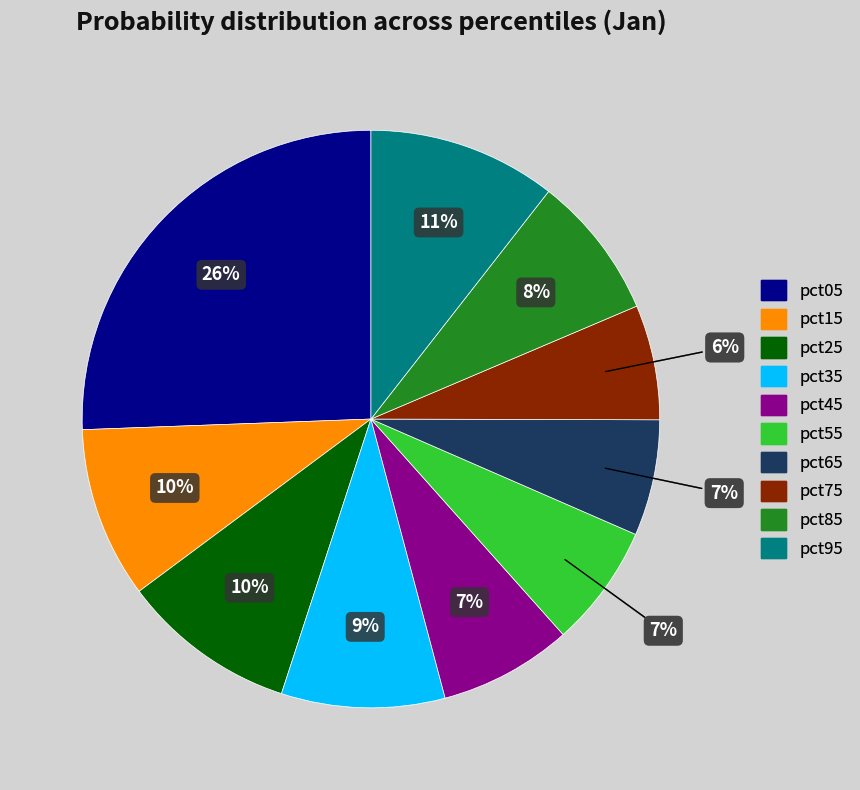

Is there any slice that represents more than half of the pie?

No